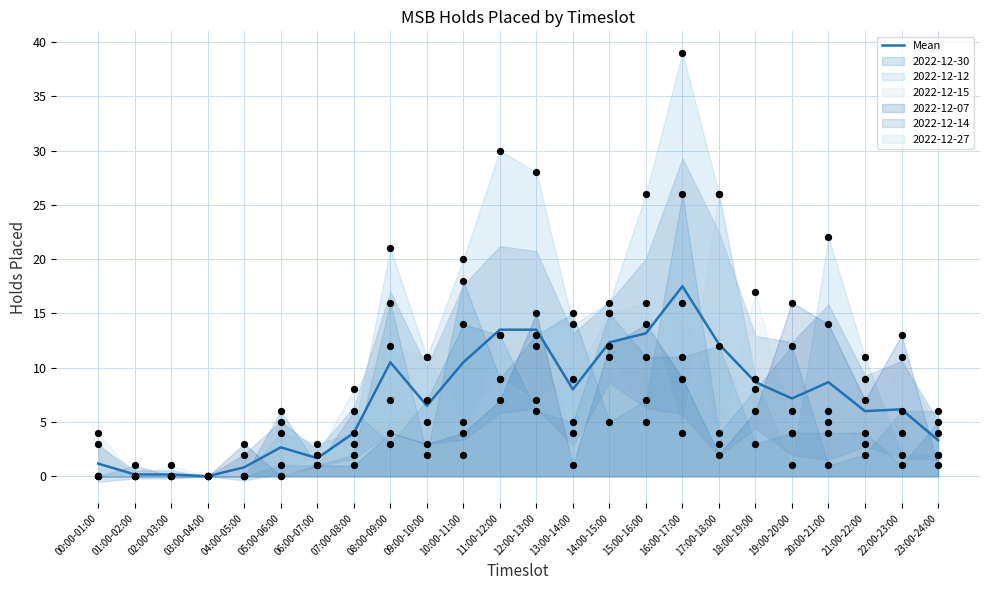

Which has a higher value, 12:00-13:00 or 22:00-23:00?

12:00-13:00